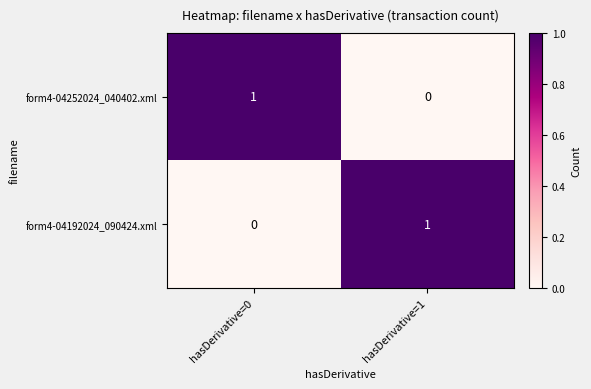

At which label does form4-04252024_040402.xml reach its minimum?

hasDerivative=1